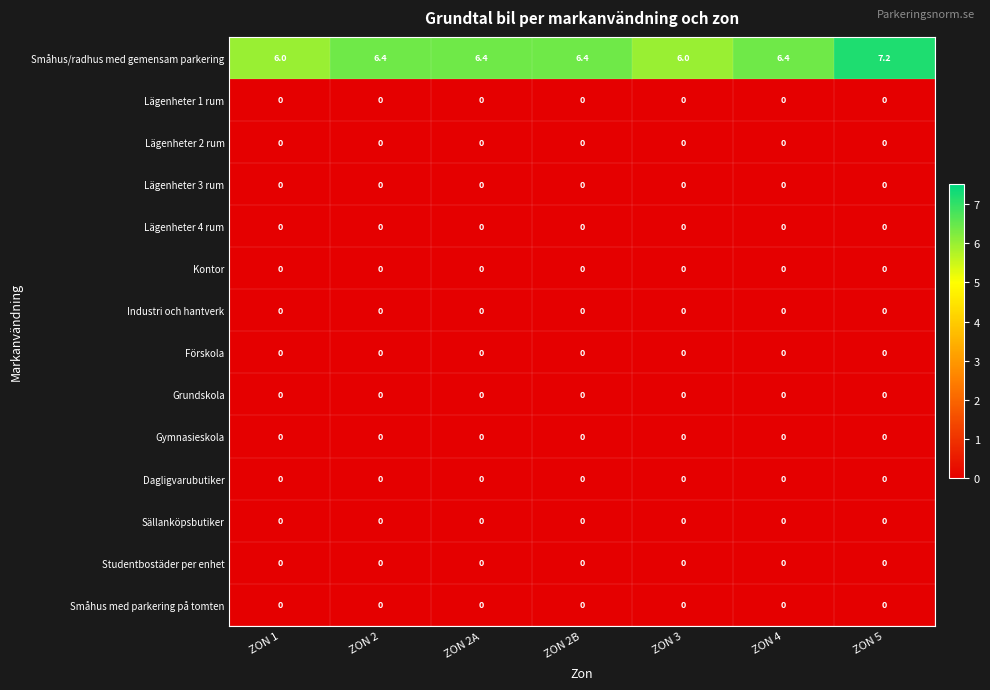

At which category is the sum across all series the highest?

ZON 5